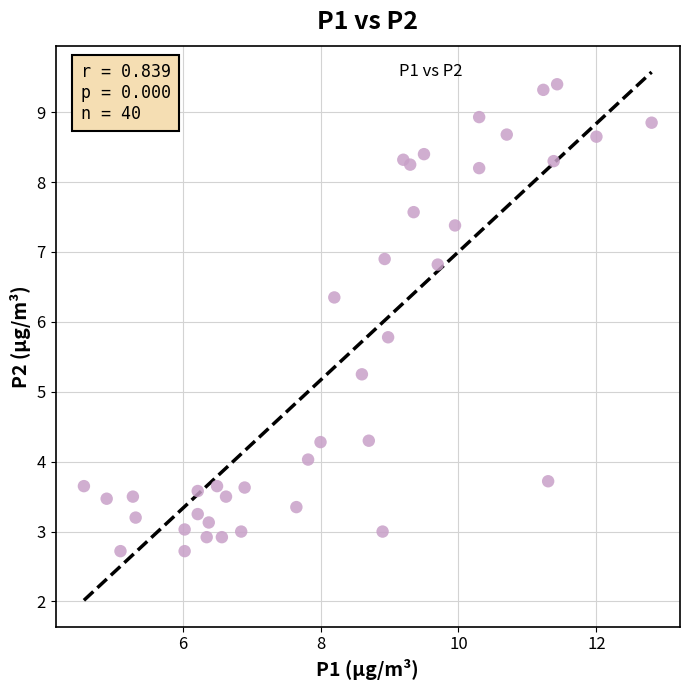

What Y value in the scatter plot is closest to 6?

5.8